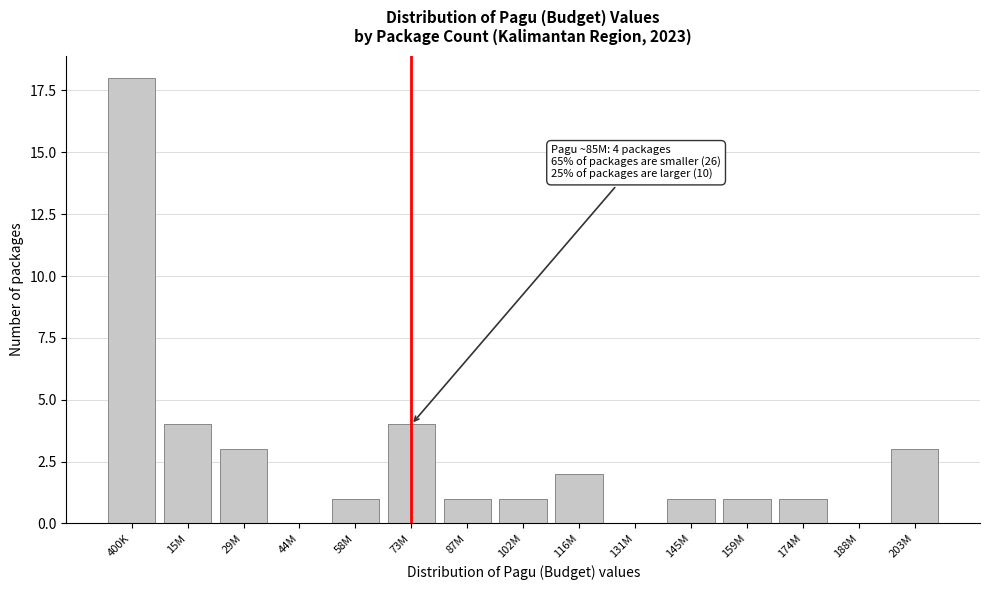

Reading left to right, extract all data points from this chart.

400K=18	15M=4	29M=3	44M=0	58M=1	73M=4	87M=1	102M=1	116M=2	131M=0	145M=1	159M=1	174M=1	188M=0	203M=3